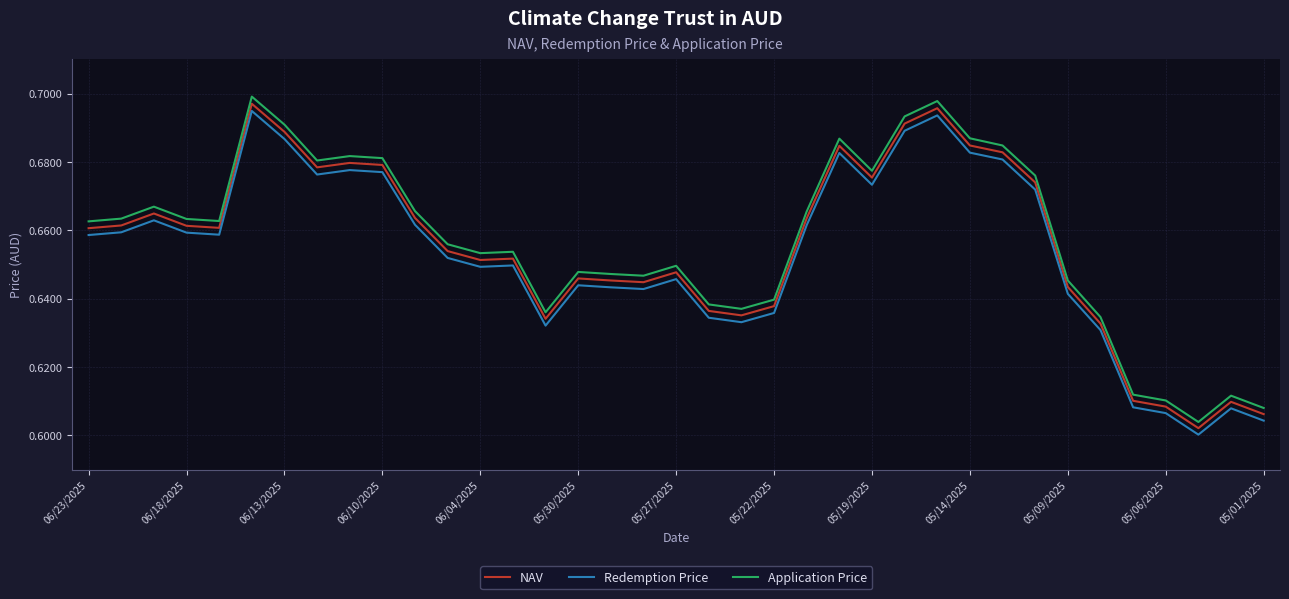

Count the number of categories in the chart.

37